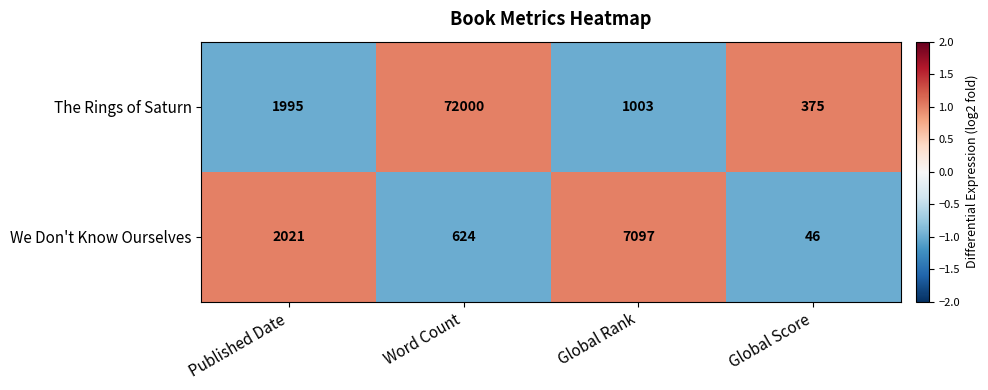

Which series has the widest spread of values?

The Rings of Saturn